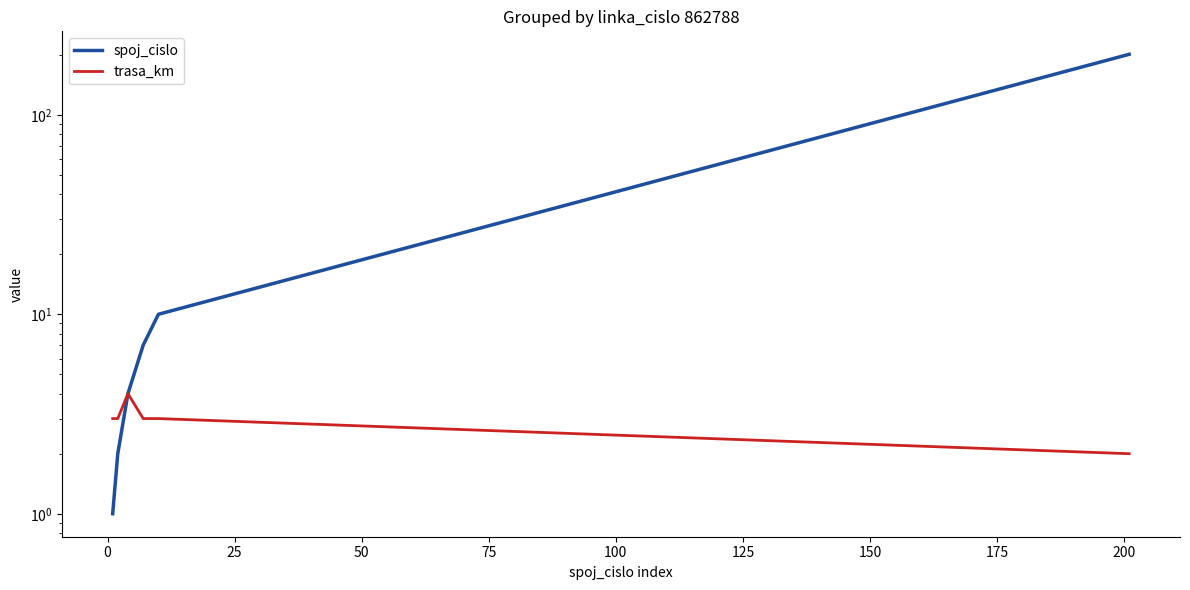

Rank the series by their maximum value, from lowest to highest.

trasa_km, spoj_cislo